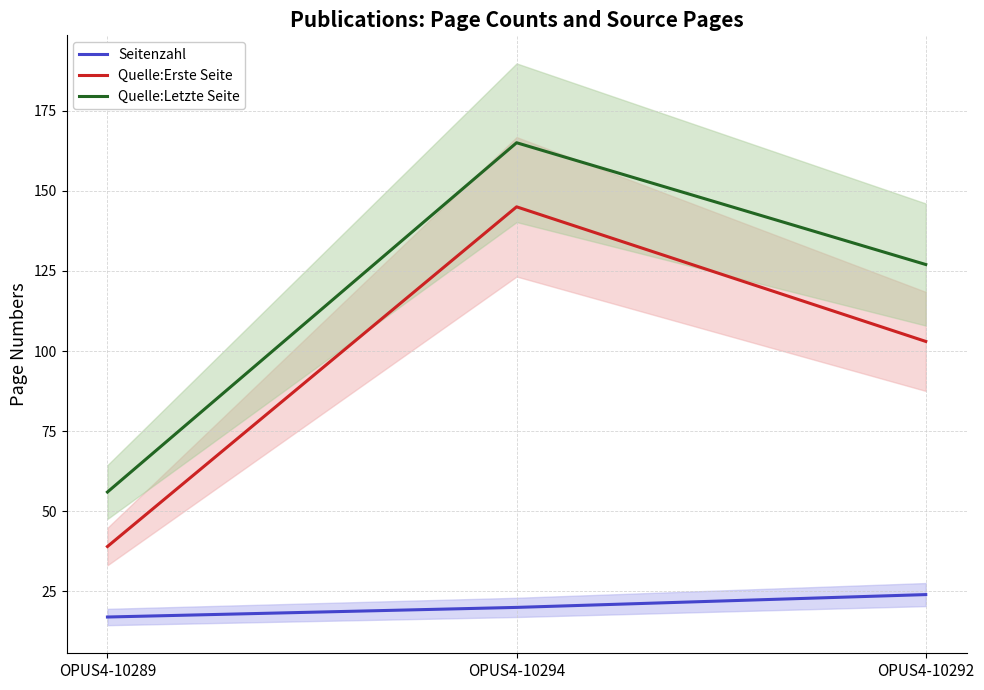

Read the Seitenzahl value at OPUS4-10289.

17